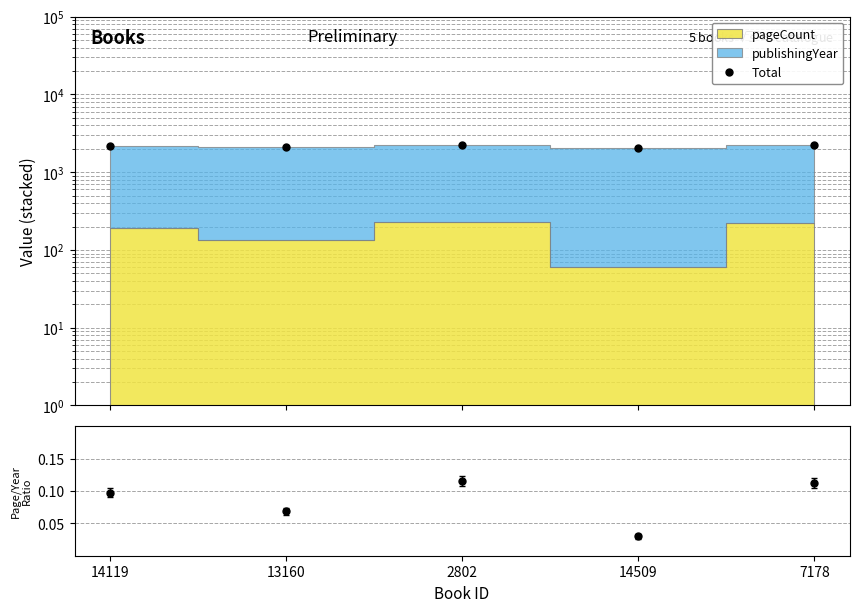

Which category has the highest value across all series?

7178